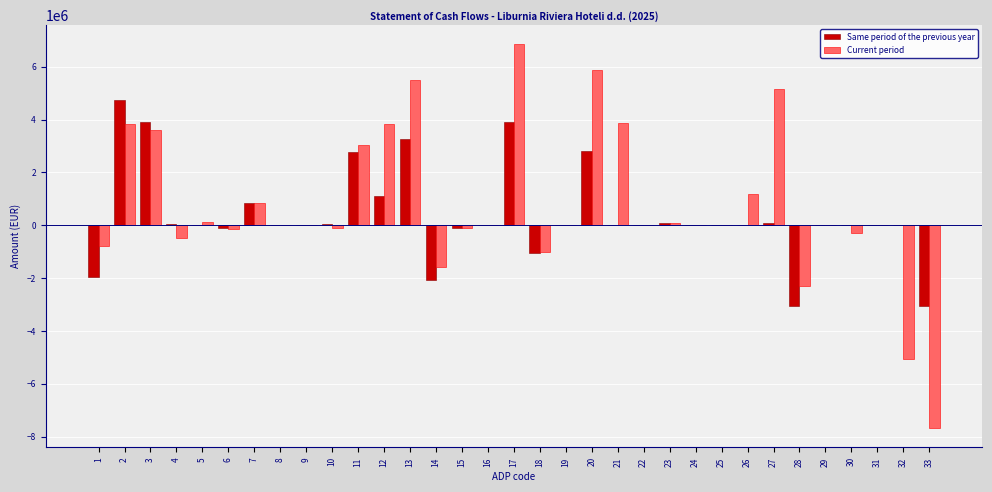

What is the sum of all Same period of the previous year values?

12226559